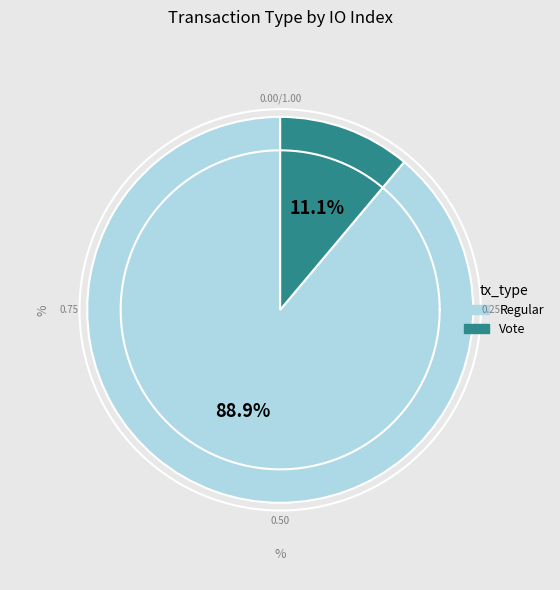

How much of the chart is everything except Vote?

88.9%